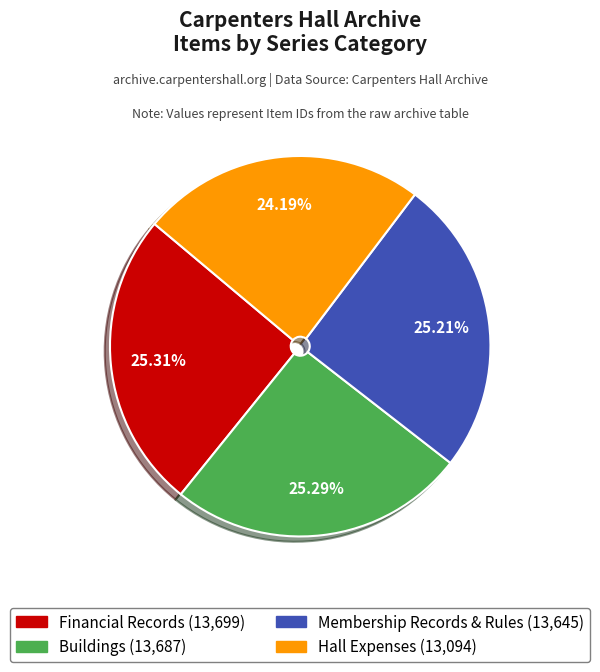

To the nearest percent, what is the difference between the Membership Records & Rules and Hall Expenses slice percentages?

1%